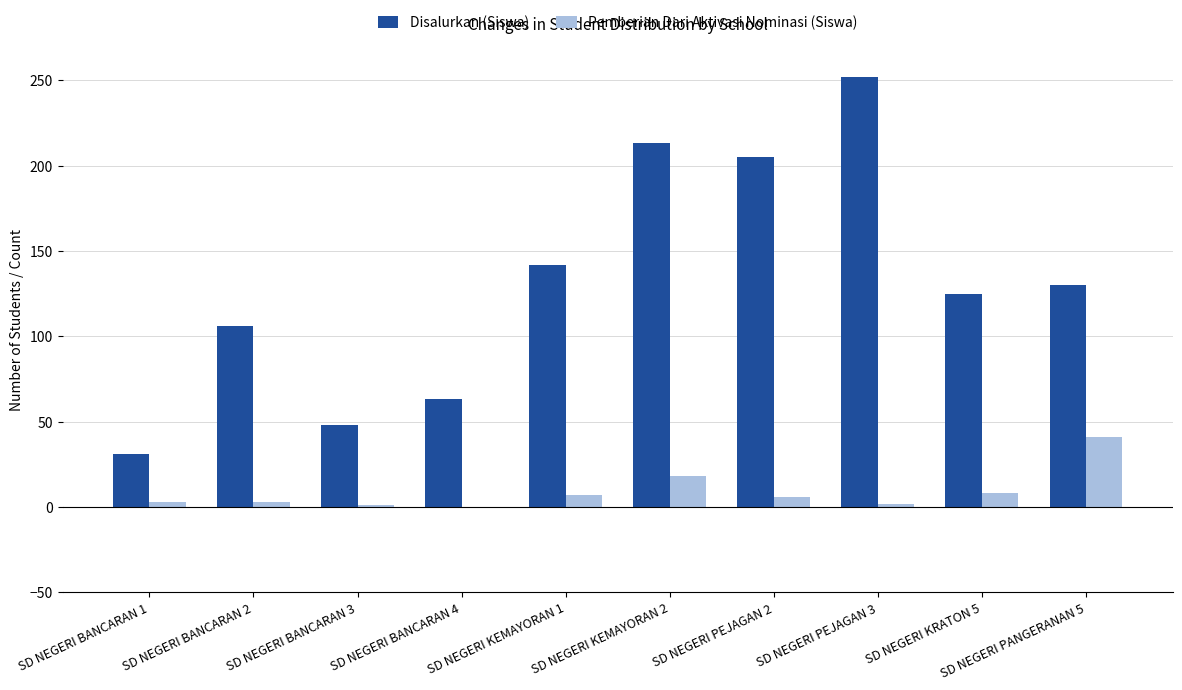

At which category is the sum across all series the highest?

SD NEGERI PEJAGAN 3